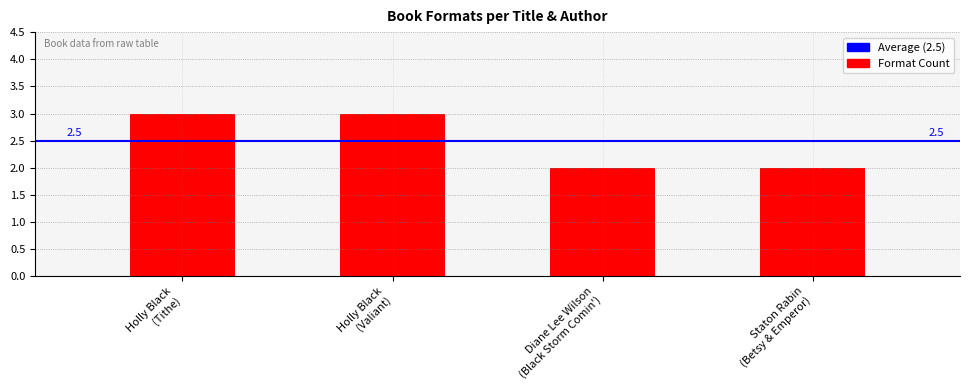

At which label is the value closest to 2?

Diane Lee Wilson (Black Storm Comin')